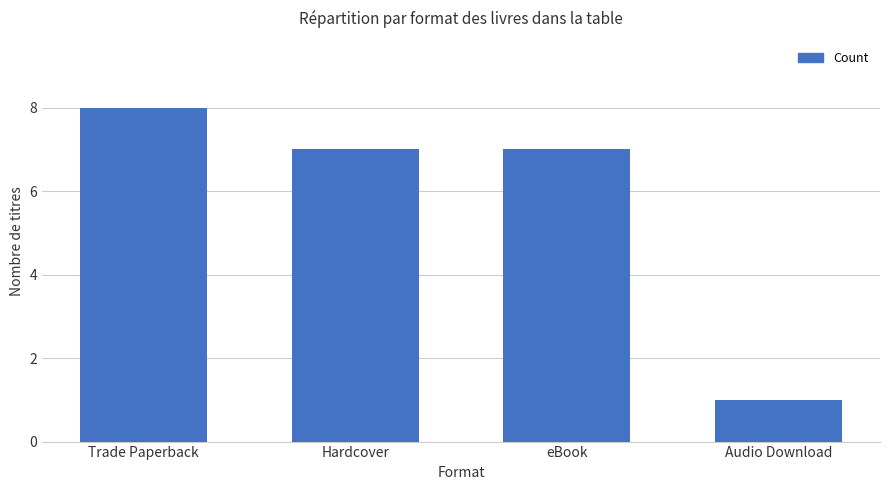

Count the values in the range 7 to 8.

3